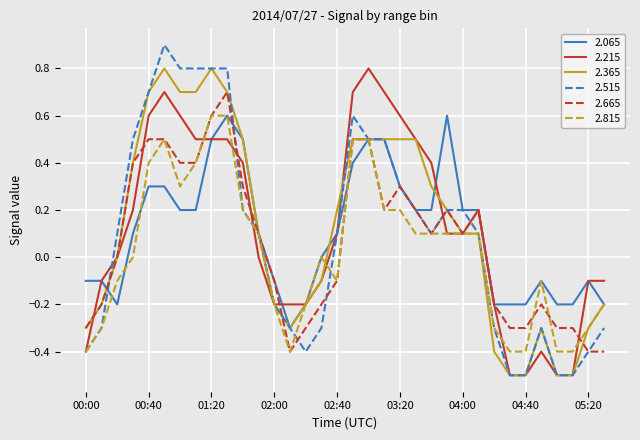

What is the smallest value displayed?

-0.5